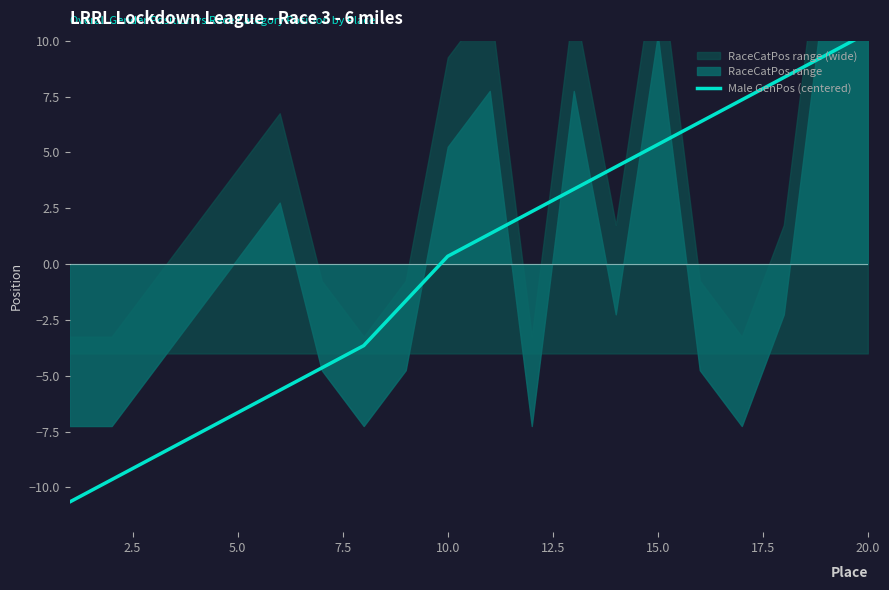

At which label is the value closest to 0?

10.0